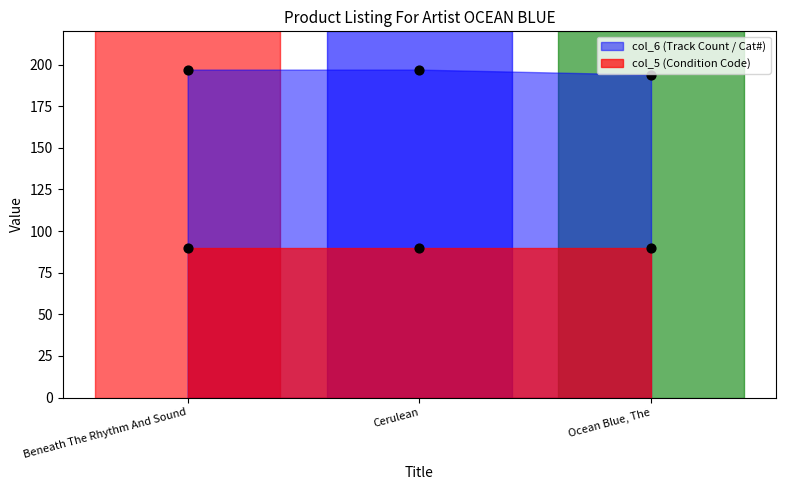

Which has a higher value, Ocean Blue, The or Cerulean?

Cerulean